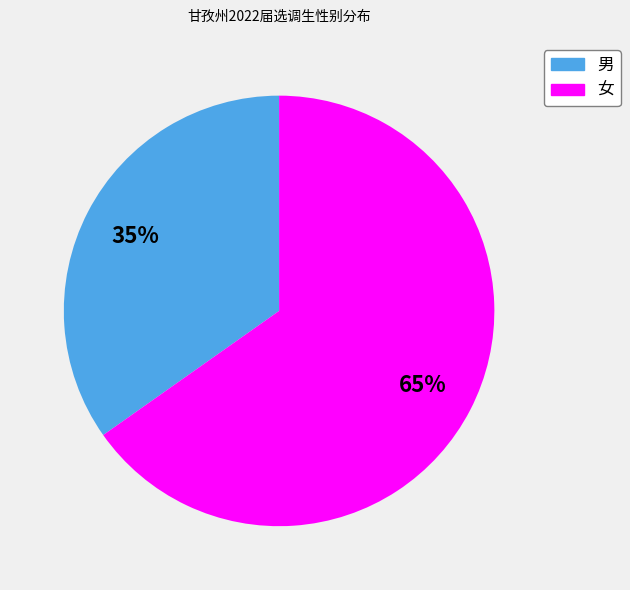

What percentage is the 男 slice, to the nearest percent?

35%